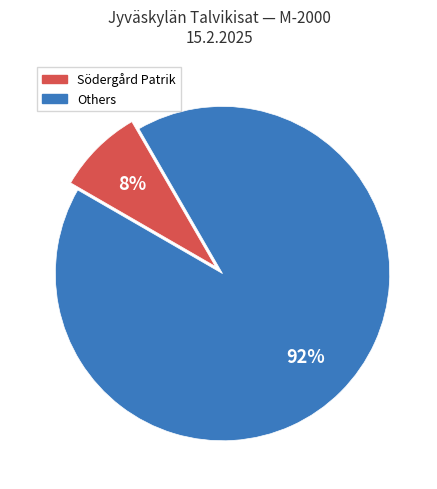

To the nearest percent, what is the average slice percentage?

50%